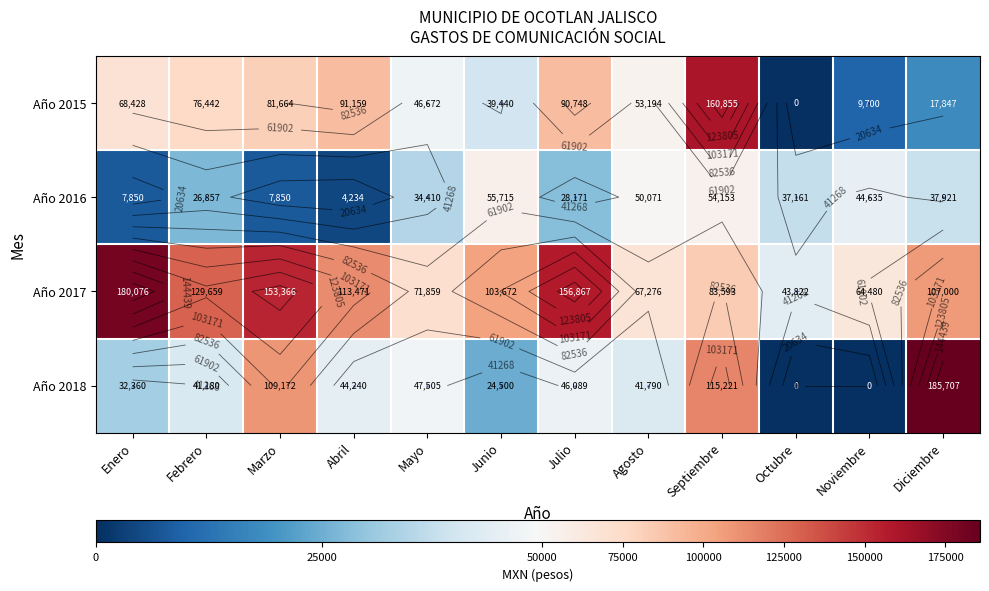

Which series has the widest spread of values?

Año 2018